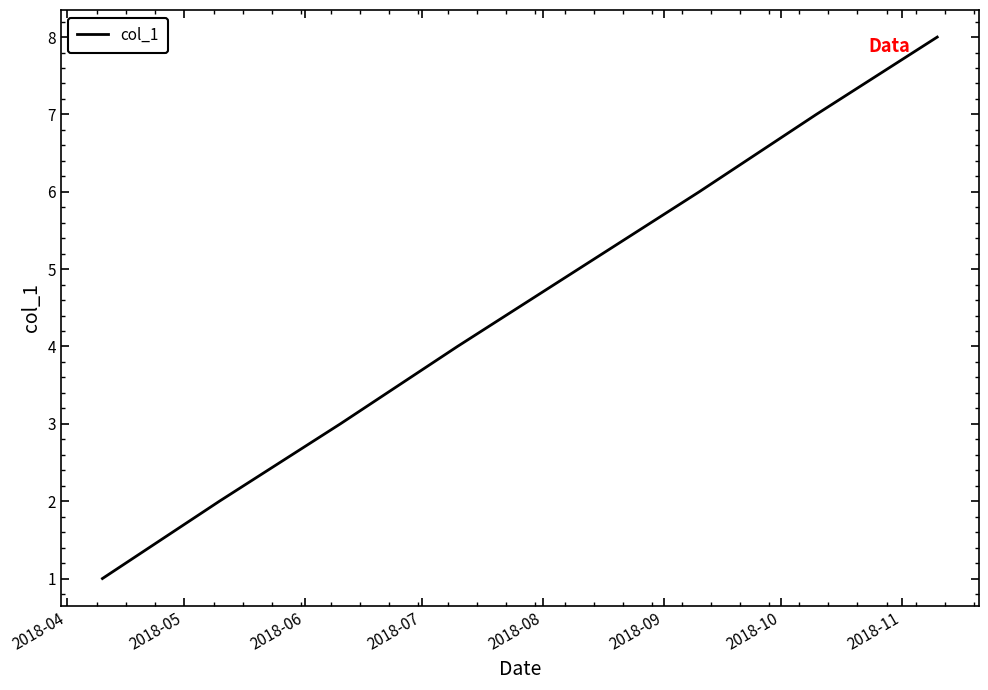

What is the greatest value displayed?

8